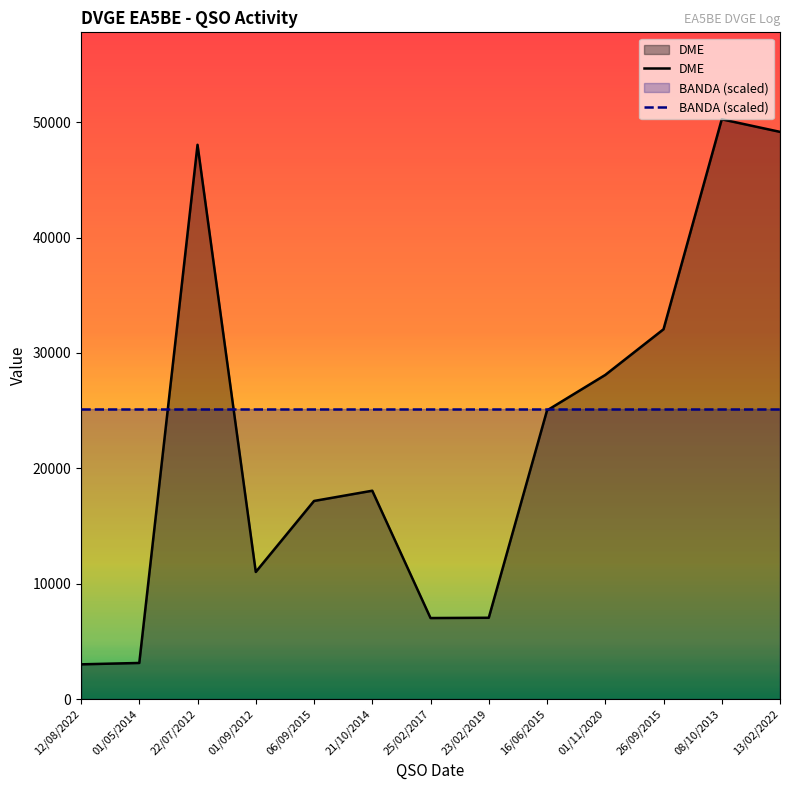

Reading right to left, extract all data points from this chart.

DME: 13/02/2022=49163.0	08/10/2013=50251.0	26/09/2015=32053.0	01/11/2020=28096.0	16/06/2015=25019.0	23/02/2019=7050.0	25/02/2017=7026.0	21/10/2014=18061.0	06/09/2015=17173.0	01/09/2012=11020.0	22/07/2012=48042.0	01/05/2014=3133.0	12/08/2022=3014.0
BANDA (scaled): 13/02/2022=25125.5	08/10/2013=25125.5	26/09/2015=25125.5	01/11/2020=25125.5	16/06/2015=25125.5	23/02/2019=25125.5	25/02/2017=25125.5	21/10/2014=25125.5	06/09/2015=25125.5	01/09/2012=25125.5	22/07/2012=25125.5	01/05/2014=25125.5	12/08/2022=25125.5